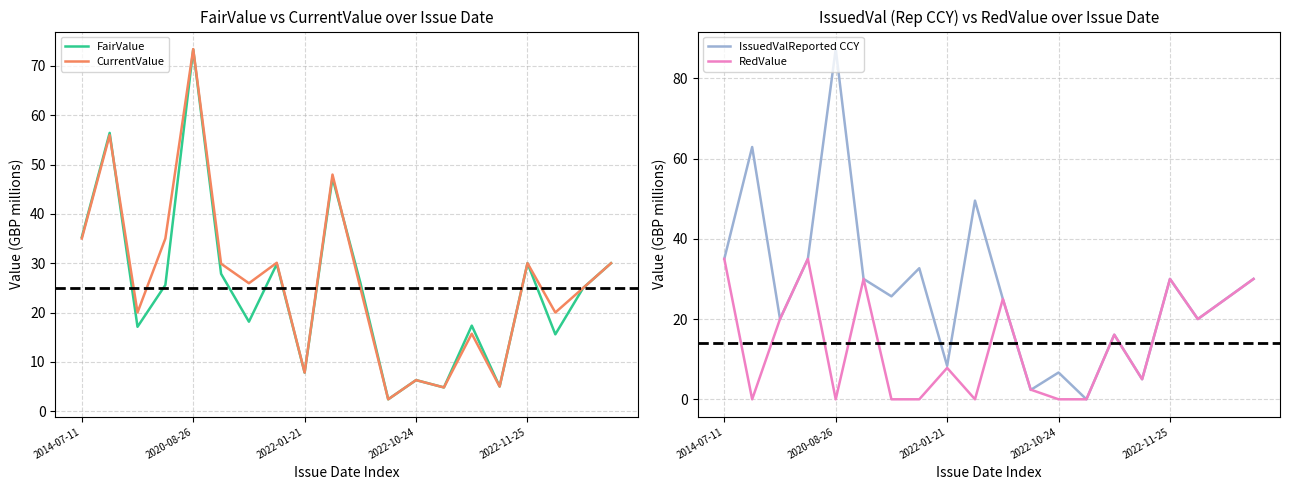

Reading left to right, what are all the values shown in this chart?

FairValue: 35.3	56.4	17.1	25.6	73.3	27.9	18.1	29.8	7.8	47.3	26.1	2.4	6.3	4.8	17.3	5.0	30.0	15.6	25.0	30.0
CurrentValue: 35.0	56.0	20.0	35.0	73.4	29.9	25.9	30.1	7.8	48.0	25.0	2.4	6.3	4.8	15.7	5.0	30.0	20.0	25.0	30.0
IssuedValReported CCY: 35.0	62.9	20.0	35.0	87.3	30.0	25.7	32.7	8.3	49.5	25.0	2.3	6.7	0.0	16.1	5.0	30.0	20.0	25.0	30.0
RedValue: 35.0	0.0	20.0	35.0	0.0	30.0	0.0	0.0	7.8	0.0	25.0	2.4	0.0	0.0	16.1	5.0	30.0	20.0	25.0	30.0